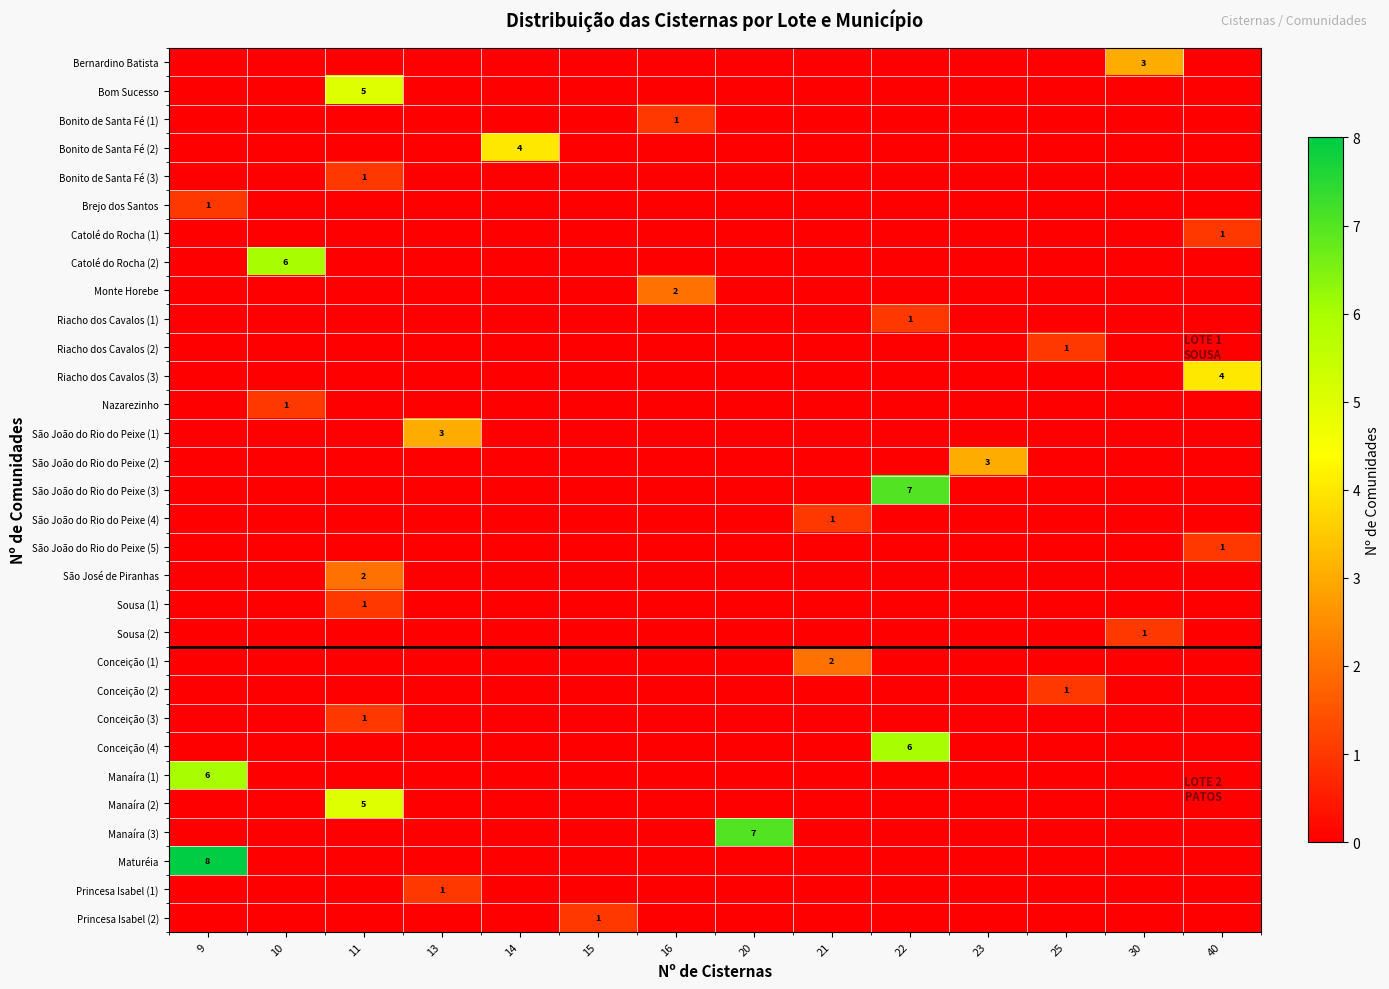

At how many categories does at least one series exceed 3?

7